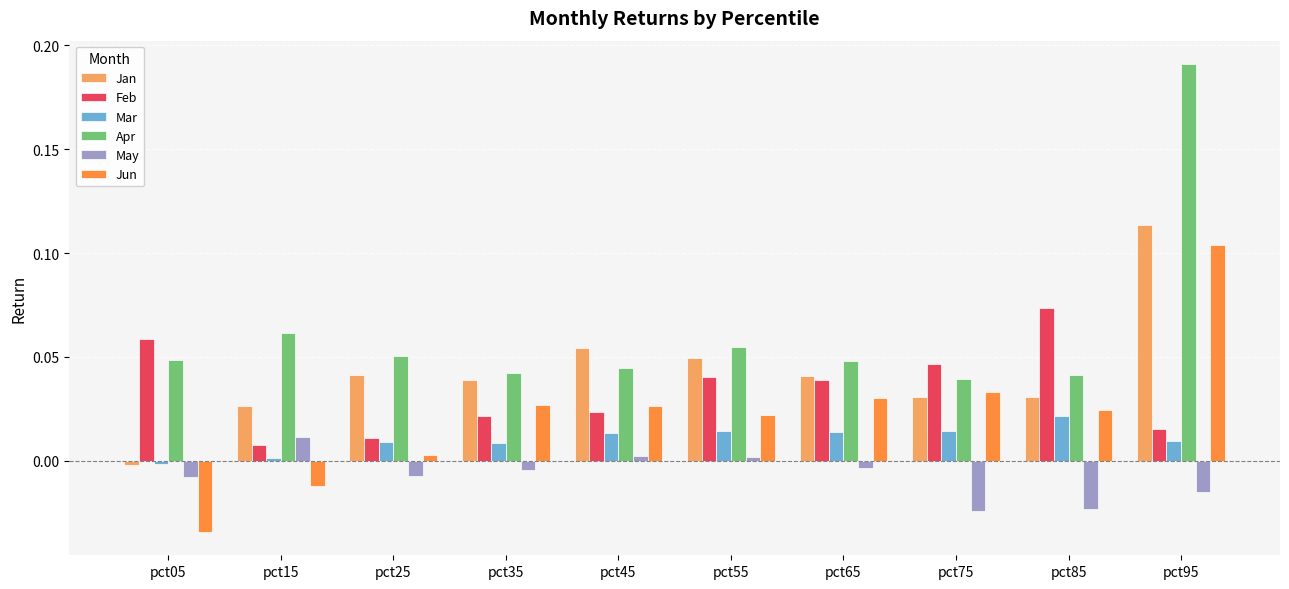

How many categories are shown in the chart?

10